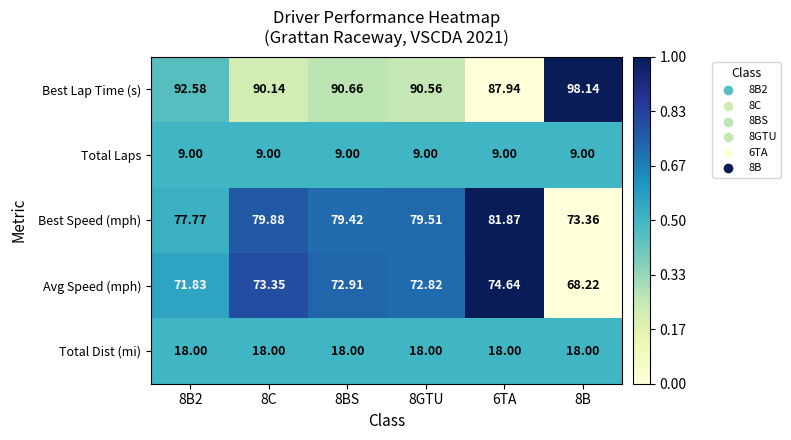

Which series has the largest range (max minus min)?

Best Lap Time (s)